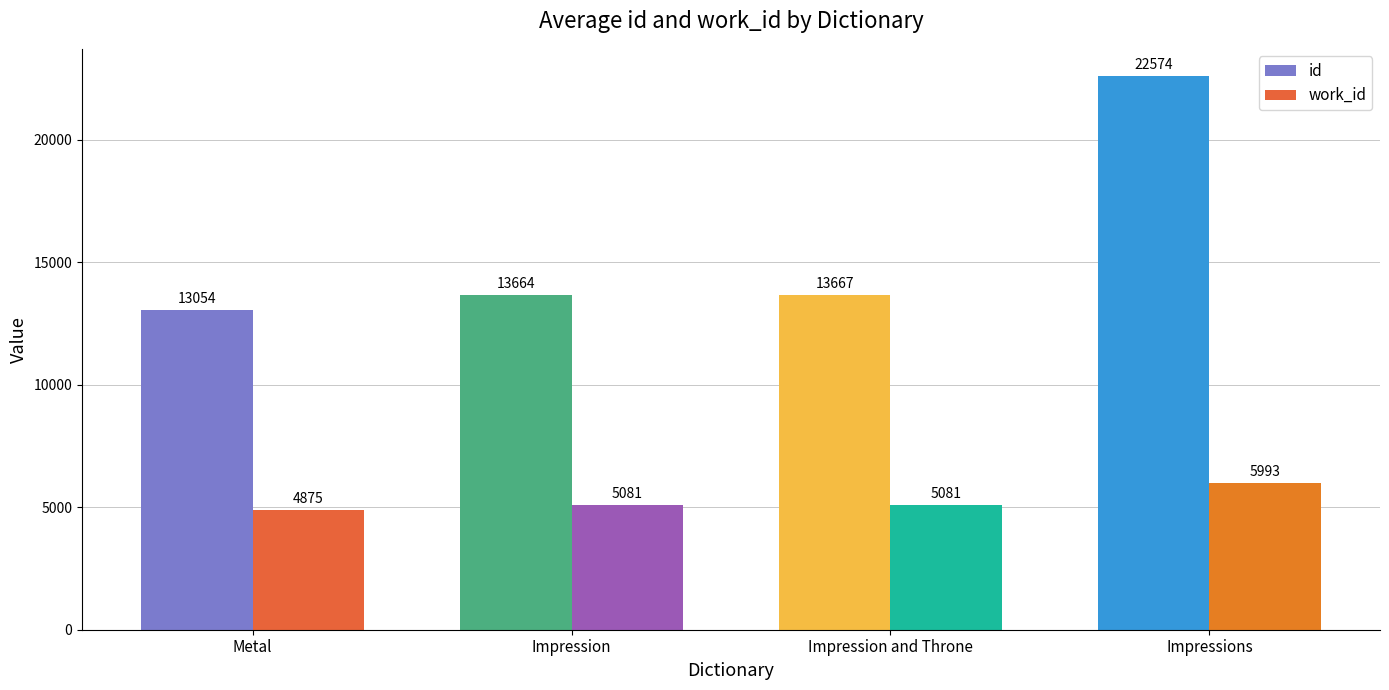

What are all the series names shown in the legend?

id, work_id